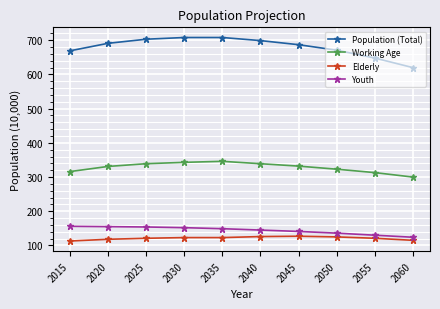

Rank the series by their maximum value, from highest to lowest.

Population (Total), Working Age, Youth, Elderly